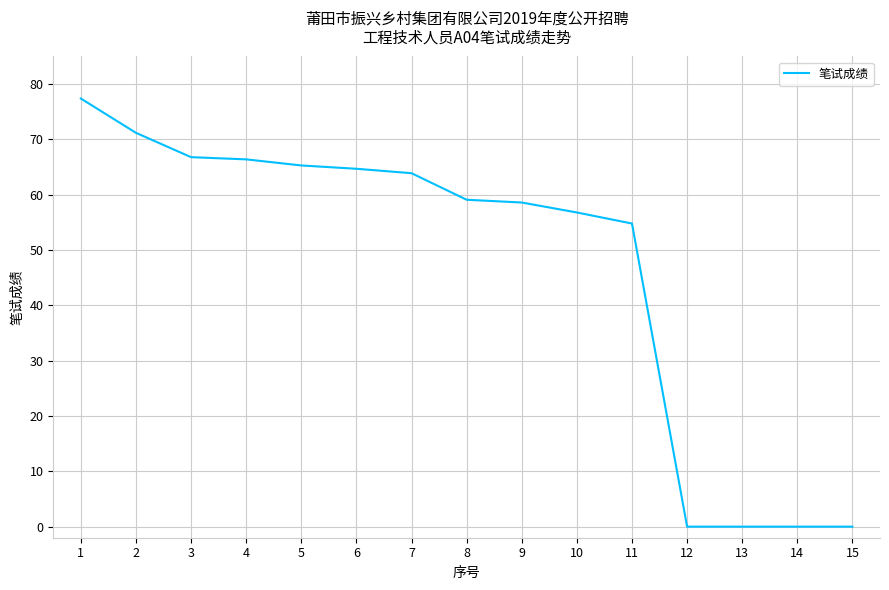

The value at 10 is 29.9. True or false?

False